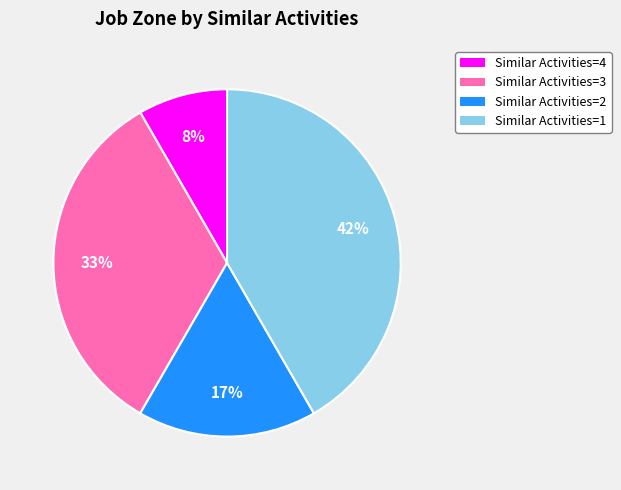

What is the smallest slice in the pie chart?

Similar Activities=4